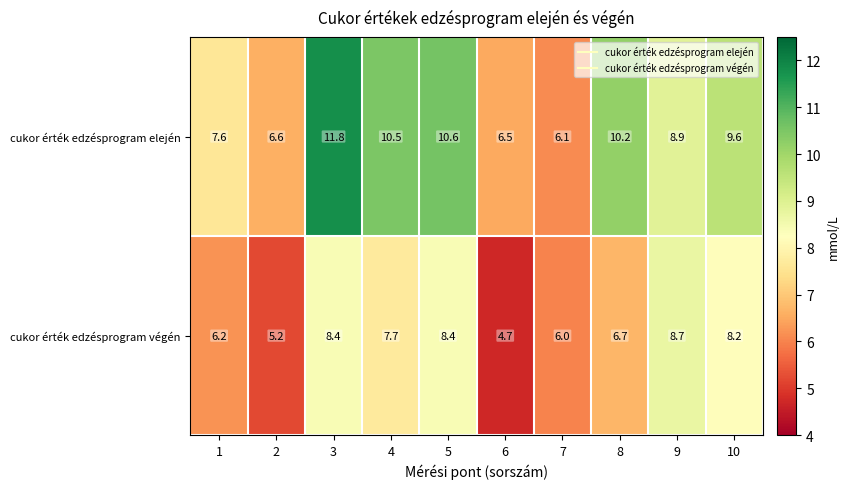

At 10, list the series in order from smallest to largest.

cukor érték edzésprogram végén, cukor érték edzésprogram elején